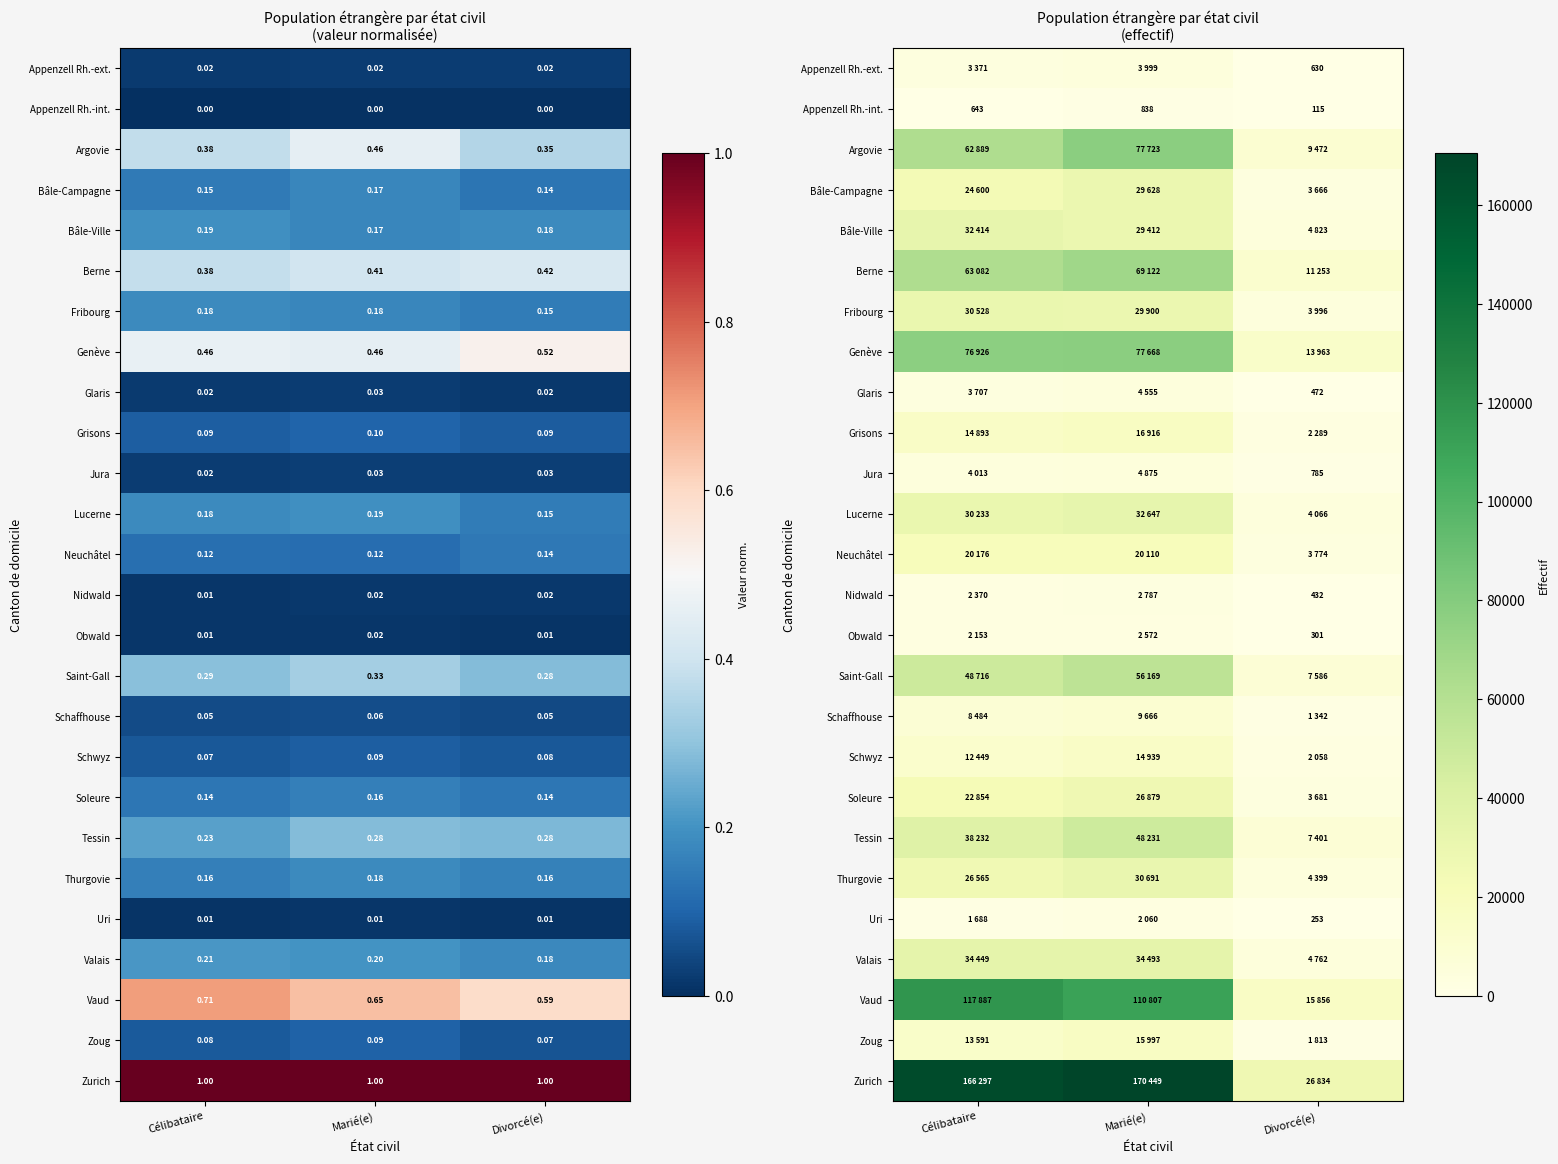

What is the total value across all series at Divorcé(e)?

136022